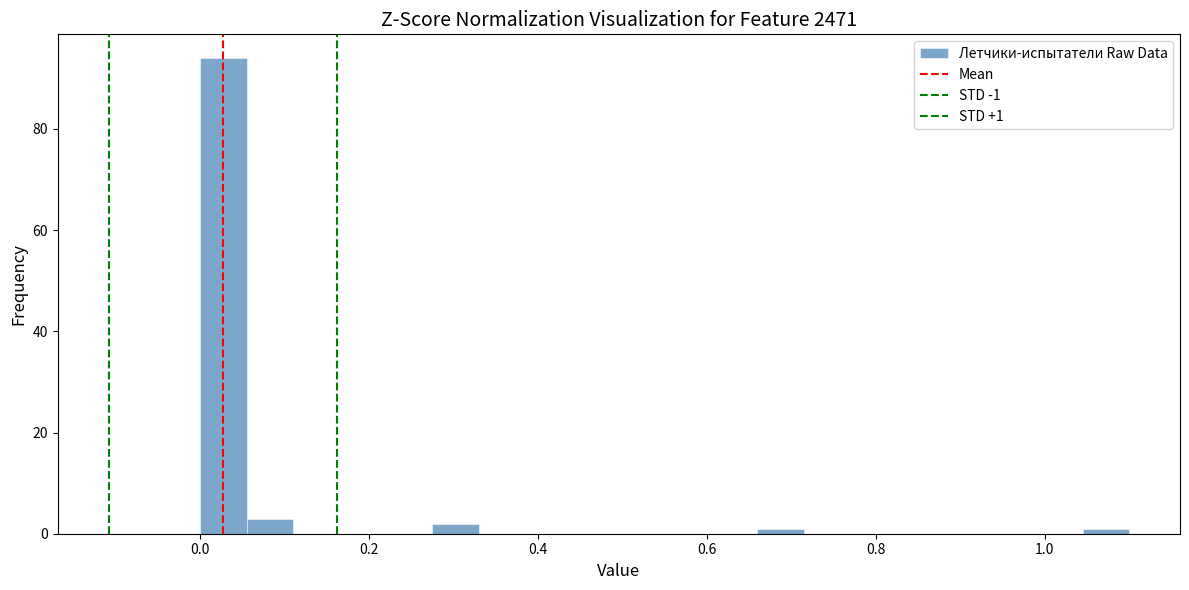

Read against the x-axis, roughly where is the centre of the tallest bar?

0.02